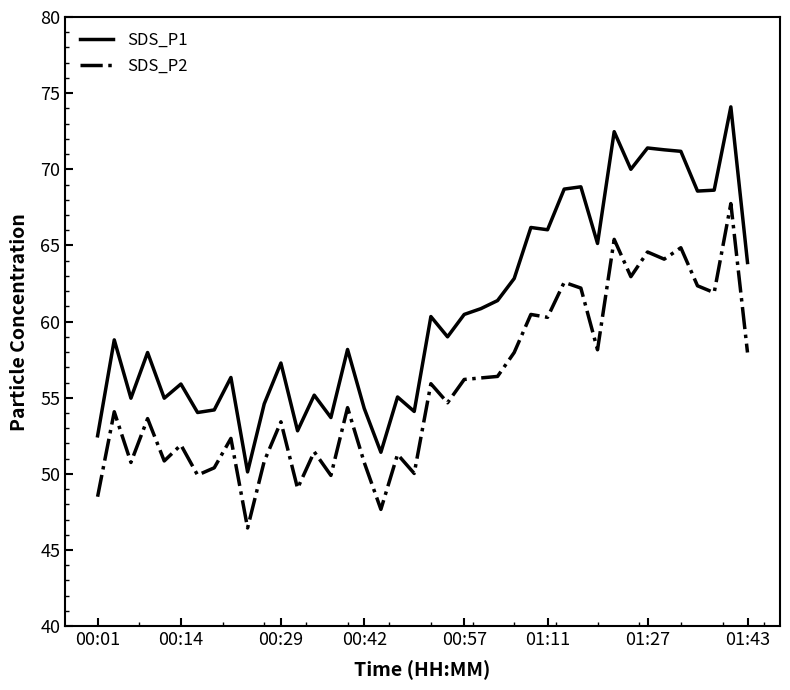

How many interior local peaks does the SDS_P1 series have?

14